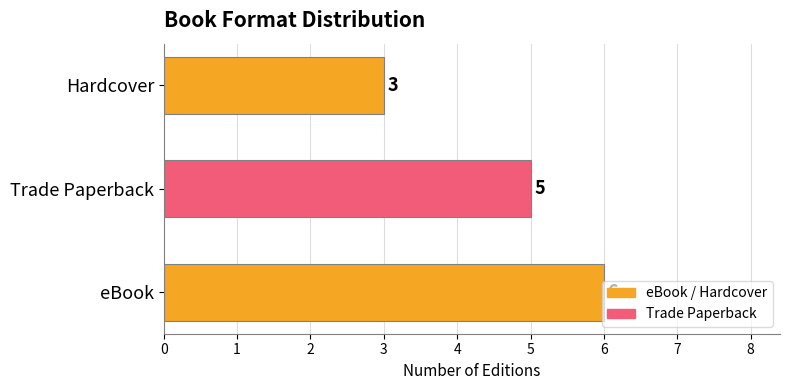

What is the average value?

5